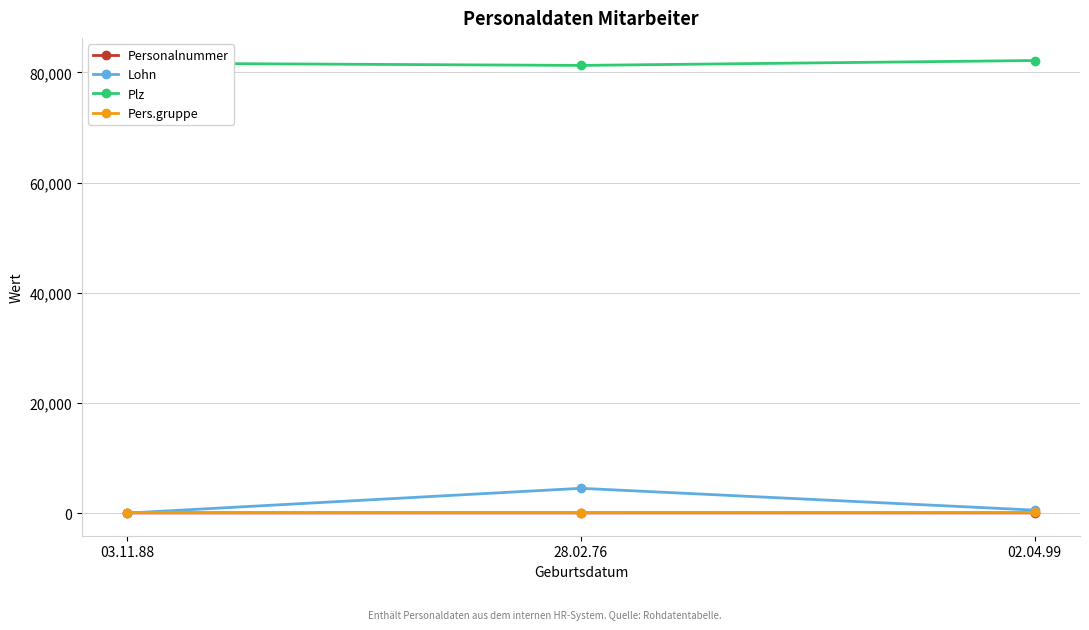

How many lines are shown in the chart?

4